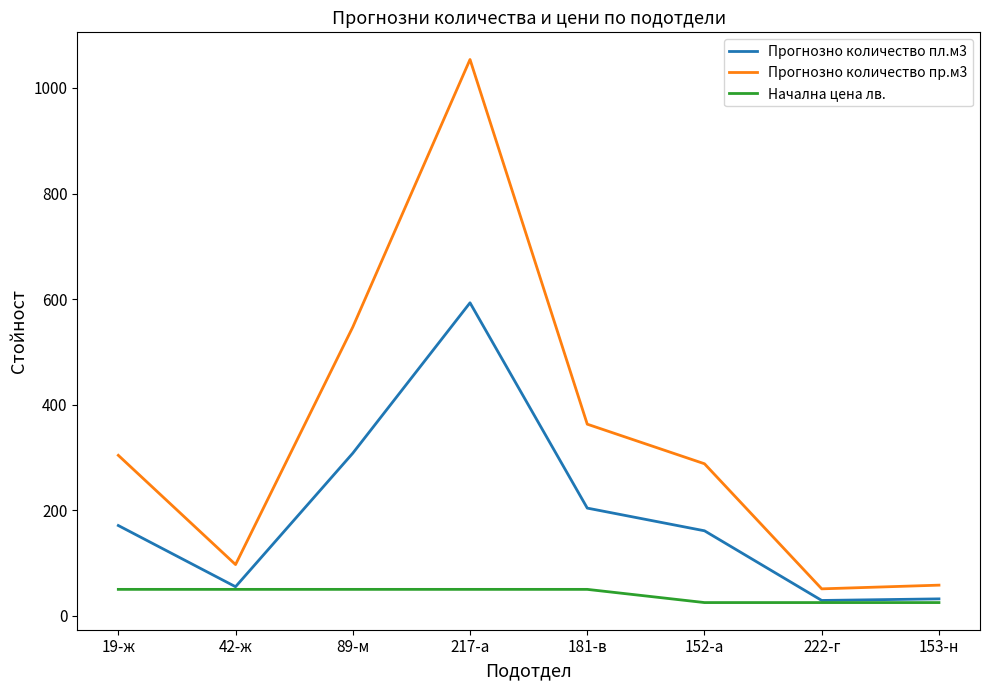

True or false: Прогнозно количество пр.м3 and Начална цена лв. cross at least once.

False